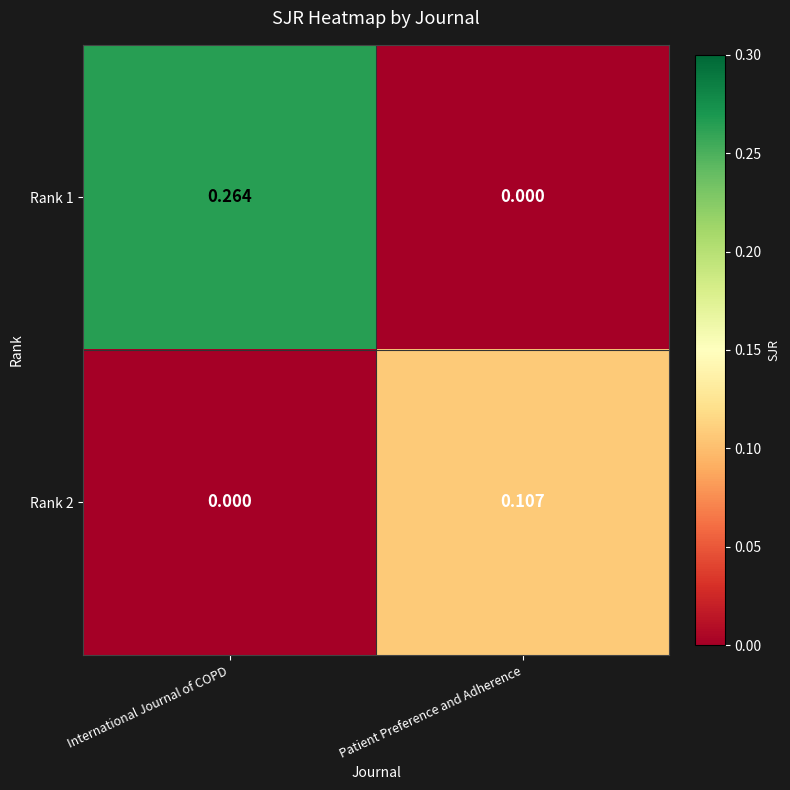

At which category is the sum across all series the highest?

International Journal of COPD